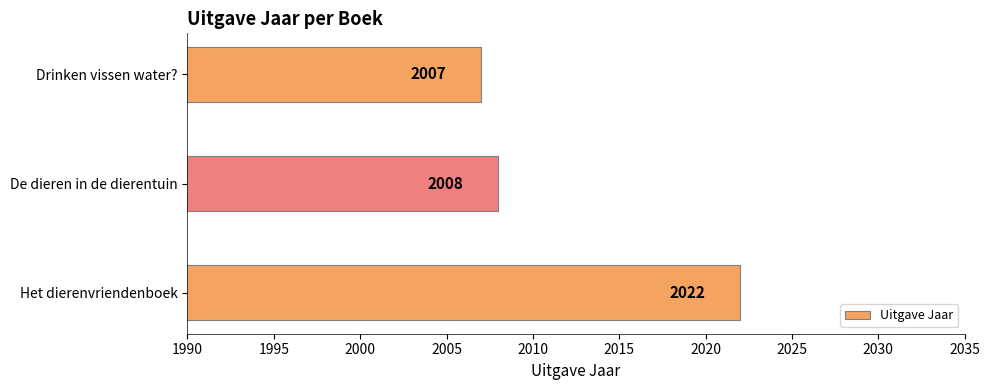

Which has a higher value, Het dierenvriendenboek or De dieren in de dierentuin?

Het dierenvriendenboek